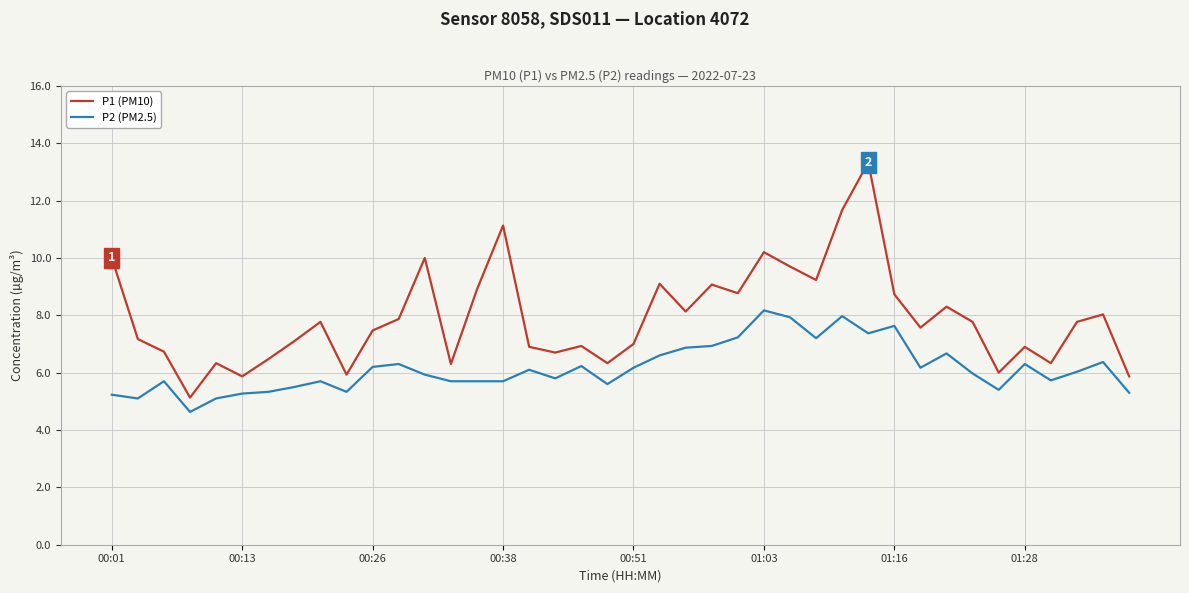

What is the minimum value for P1 (PM10)?

5.1